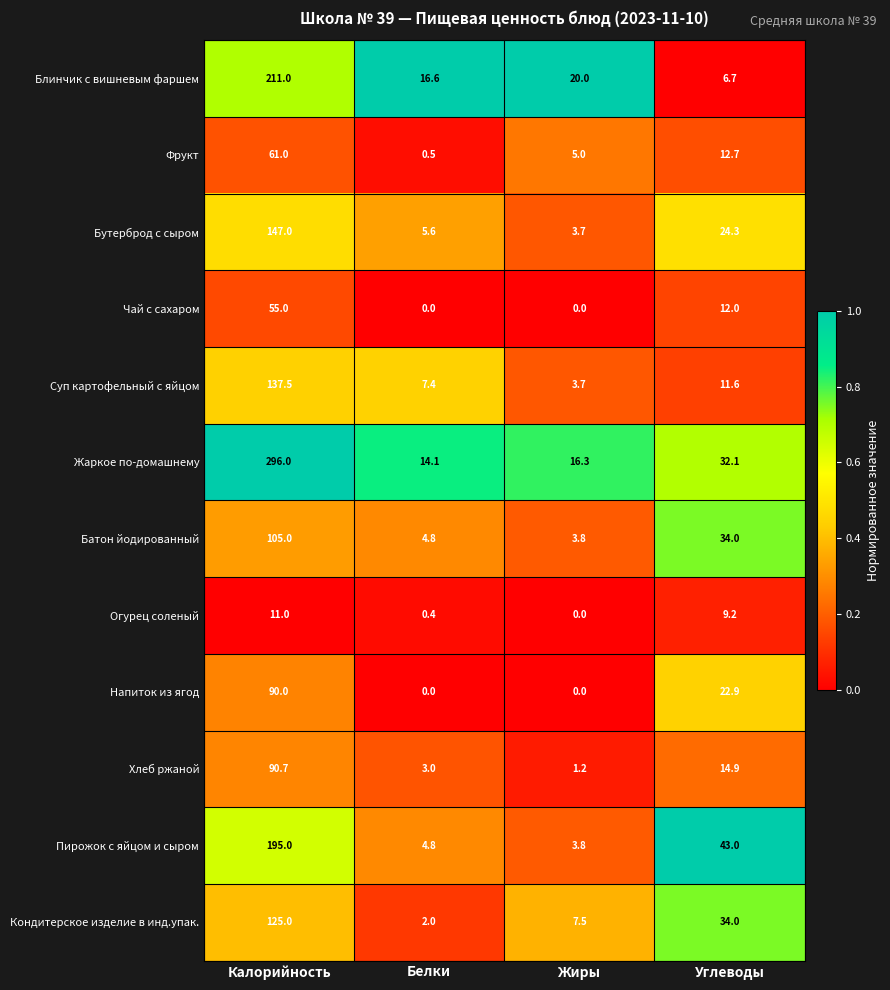

What is the difference between the second highest and minimum values in the Бутерброд с сыром series?

20.6